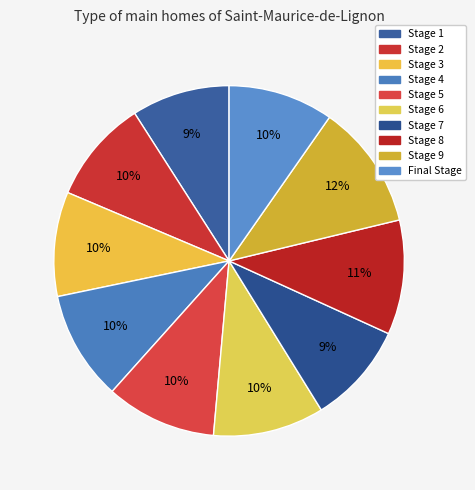

Does any single category account for the majority?

No